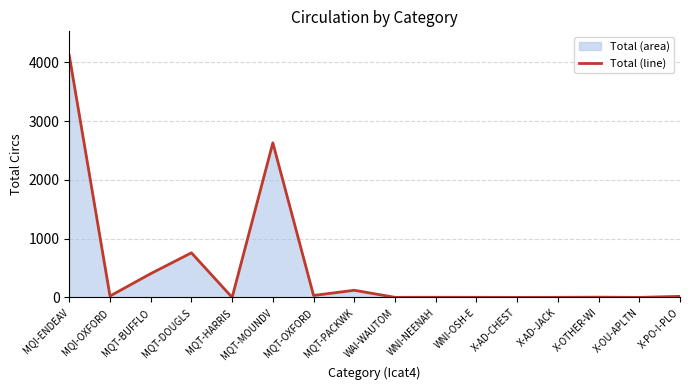

Where does the data first go above 19?

MQI-ENDEAV